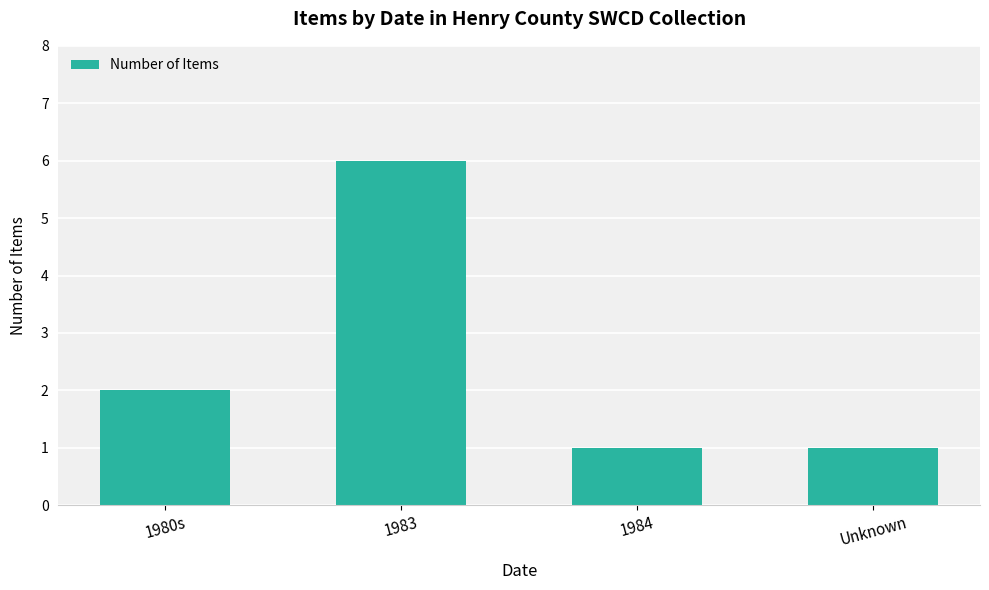

Between 1983 and 1980s, which is larger?

1983